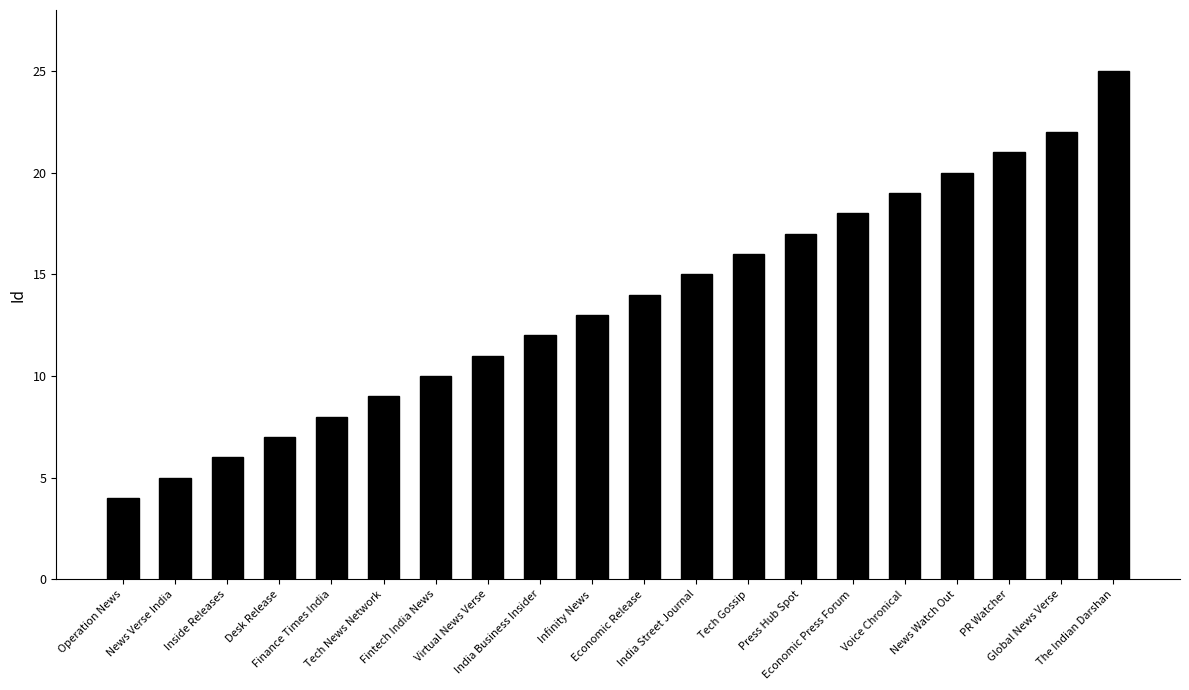

What is the value of the 20th bar from the left?

25